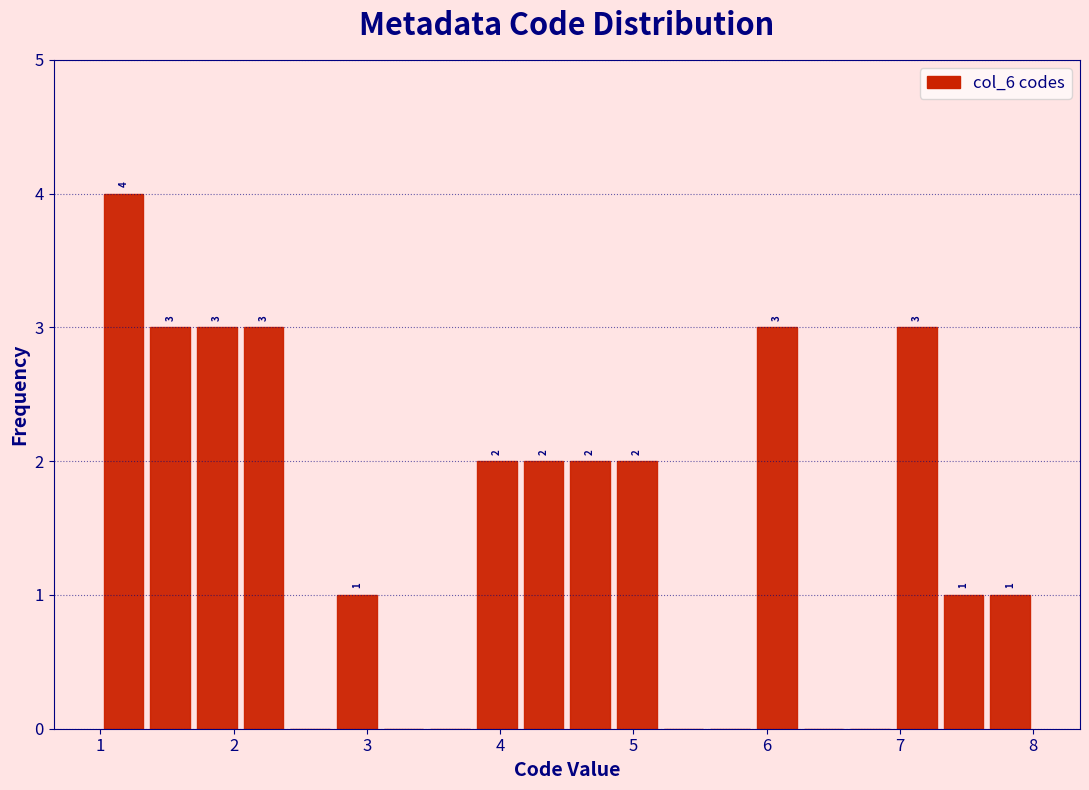

Read against the x-axis, roughly where is the centre of the tallest bar?

1.2